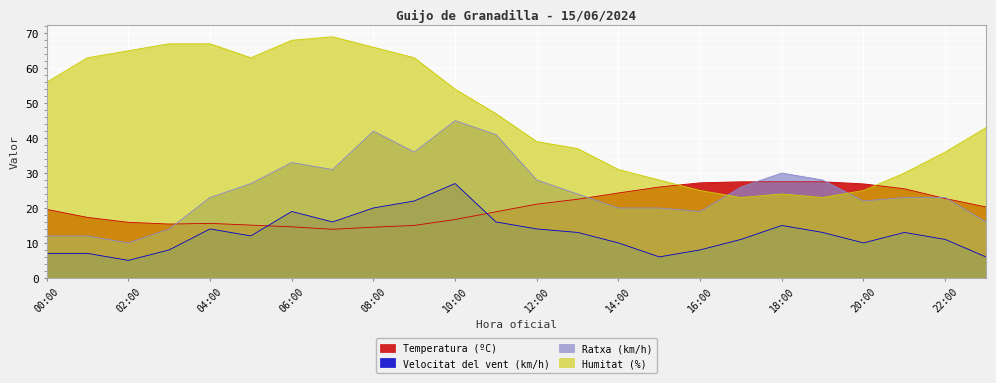

What are all the series names shown in the legend?

Temperatura (ºC), Velocitat del vent (km/h), Ratxa (km/h), Humitat (%)